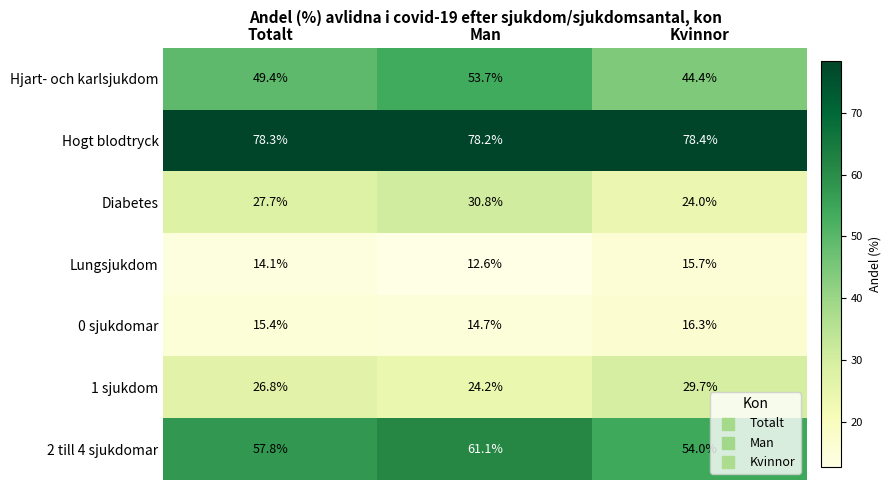

Reading right to left, what are all the values shown in this chart?

Hjart- och karlsjukdom: 44.4	53.7	49.4
Hogt blodtryck: 78.4	78.2	78.3
Diabetes: 24.0	30.8	27.7
Lungsjukdom: 15.7	12.6	14.1
0 sjukdomar: 16.3	14.7	15.4
1 sjukdom: 29.7	24.2	26.8
2 till 4 sjukdomar: 54.0	61.1	57.8